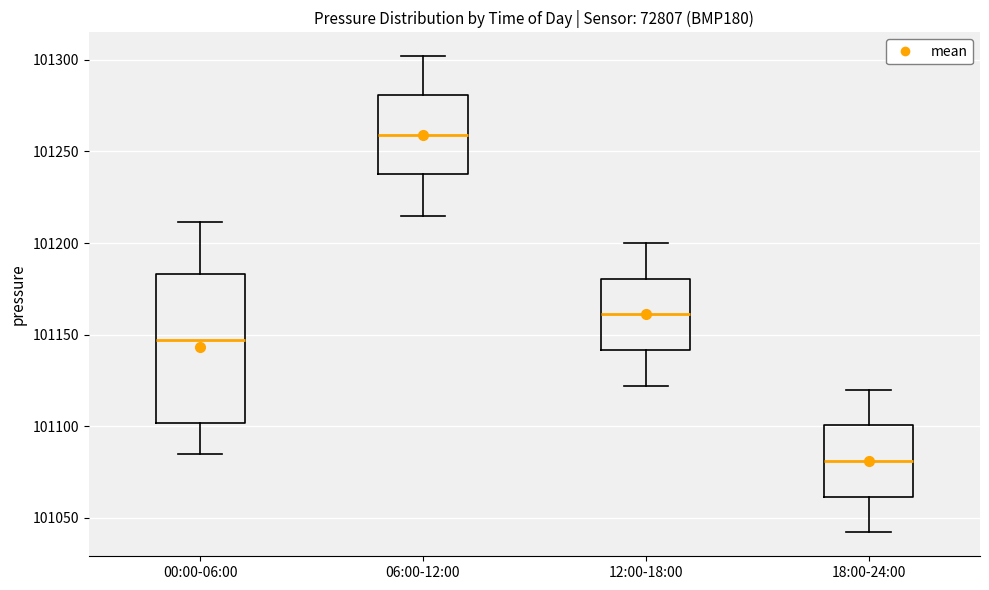

Reading left to right, read every box against the y-axis: the position of its median line, the range the box covers, and the ends of its whiskers. The values are not printed on the chart, so give them approximately, as read against the axis.

00:00-06:00: median 101145, box 101100 to 101185, whiskers 101085 to 101210
06:00-12:00: median 101260, box 101240 to 101280, whiskers 101215 to 101300
12:00-18:00: median 101160, box 101140 to 101180, whiskers 101120 to 101200
18:00-24:00: median 101080, box 101060 to 101100, whiskers 101040 to 101120